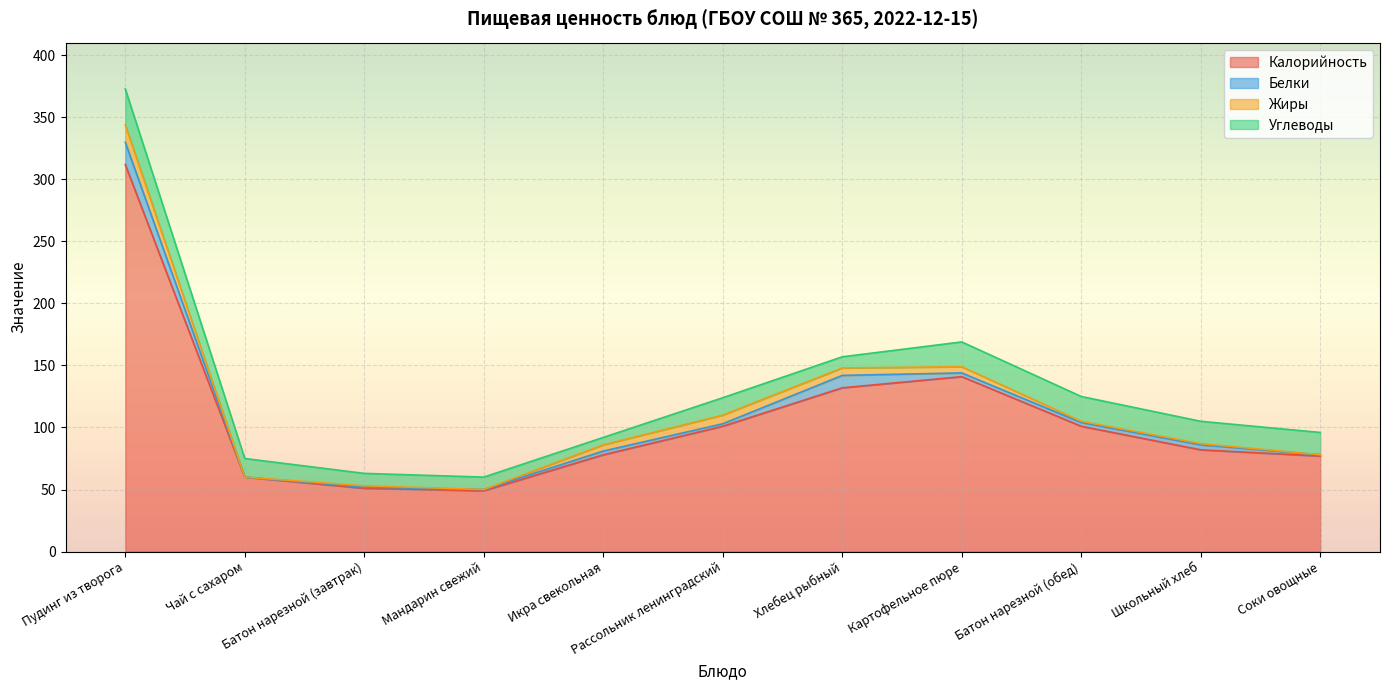

Which series has the largest total across all categories?

Калорийность